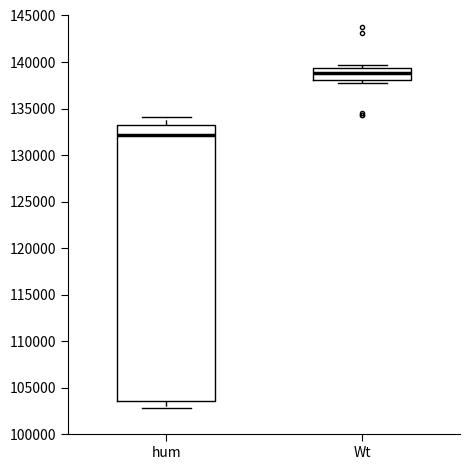

Reading left to right, read every box against the y-axis: the position of its median line, the range the box covers, and the ends of its whiskers. The values are not printed on the chart, so give them approximately, as read against the axis.

hum: median 132000, box 103500 to 133500, whiskers 103000 to 134000
Wt: median 139000, box 138000 to 139500, whiskers 137500 to 139500 (just above the box's upper edge)